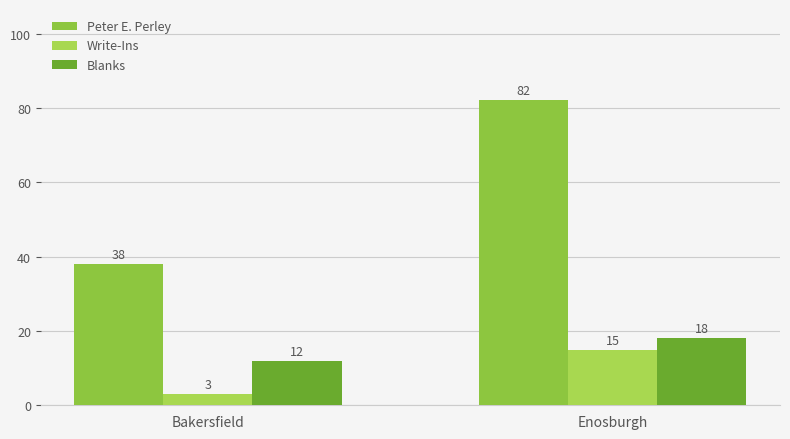

What is the maximum value shown in the chart?

82